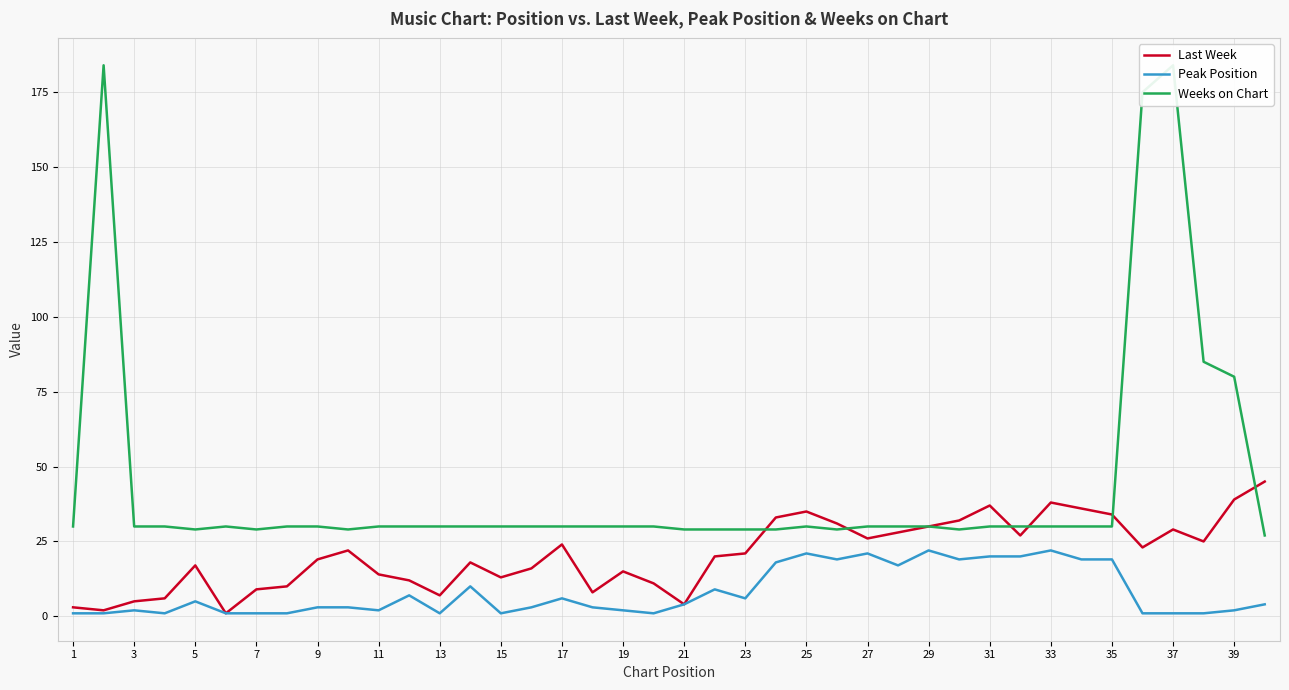

True or false: Peak Position has a value of 6 at 17.

True